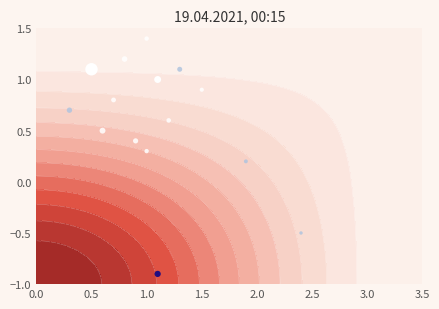

Count the values in the range 1 to 2.

2